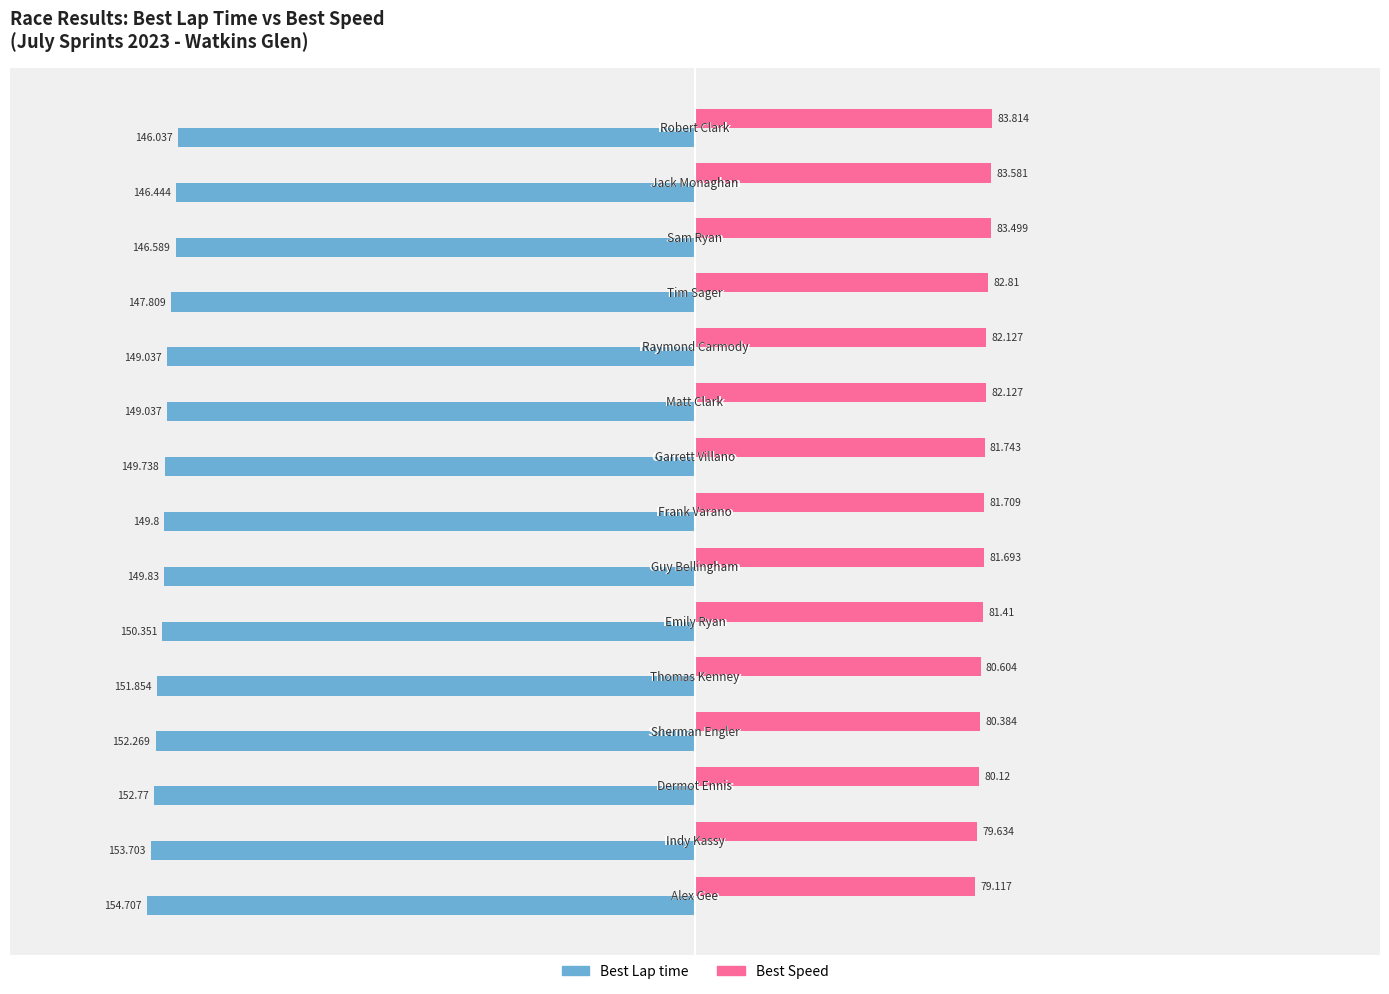

List the series in order of their overall mean, highest first.

Best Speed, Best Lap time